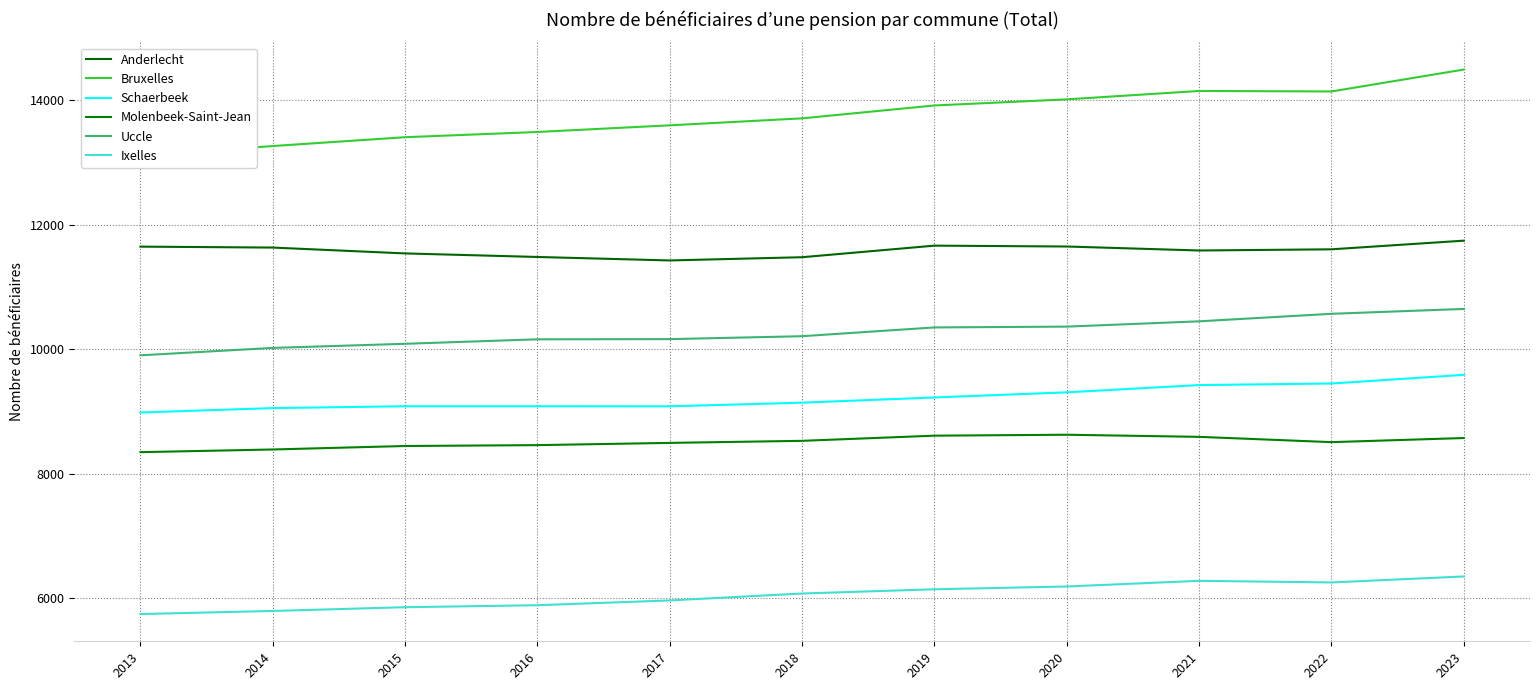

True or false: Ixelles has more than 2 interior local peaks.

False